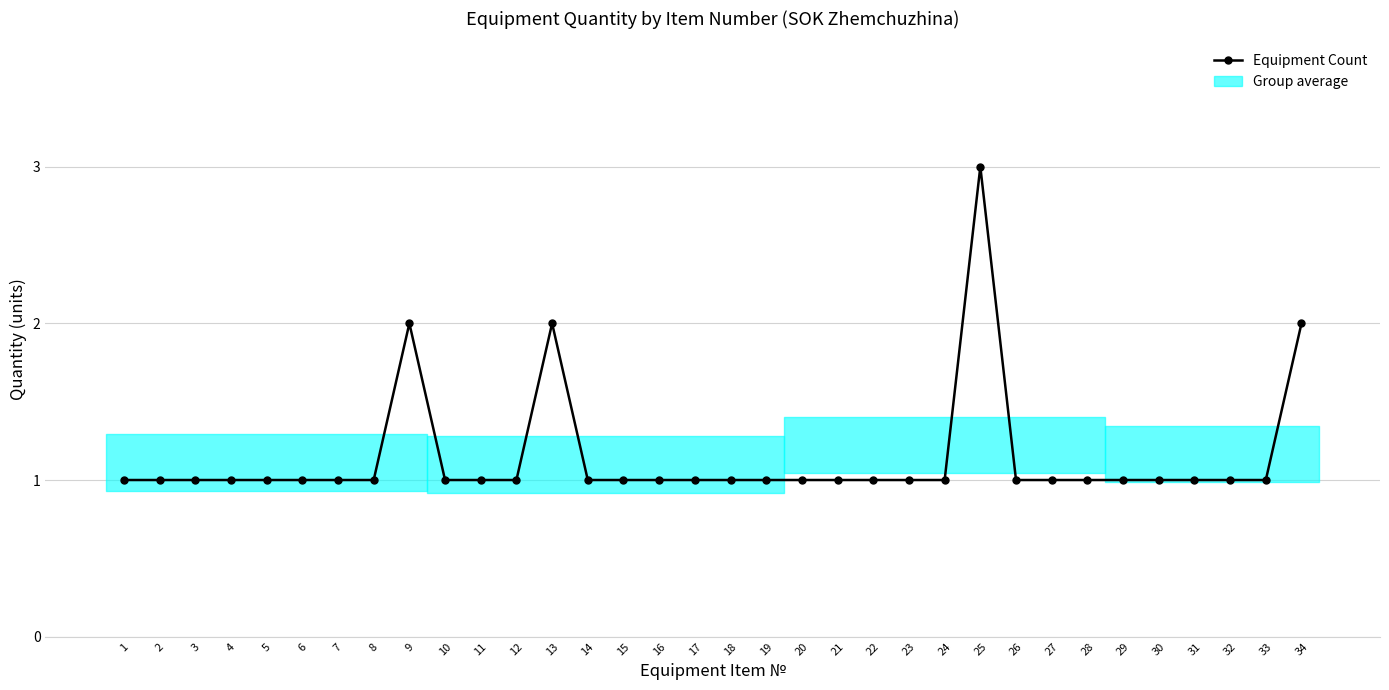

What is the greatest value displayed?

3